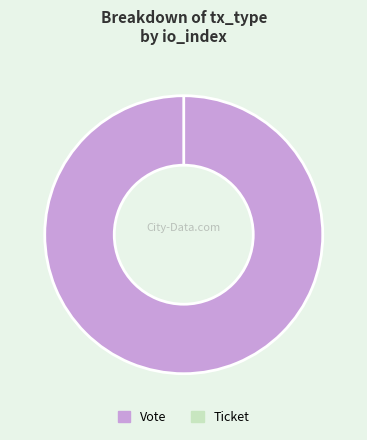

What percentage is the Vote slice, to the nearest percent?

100%